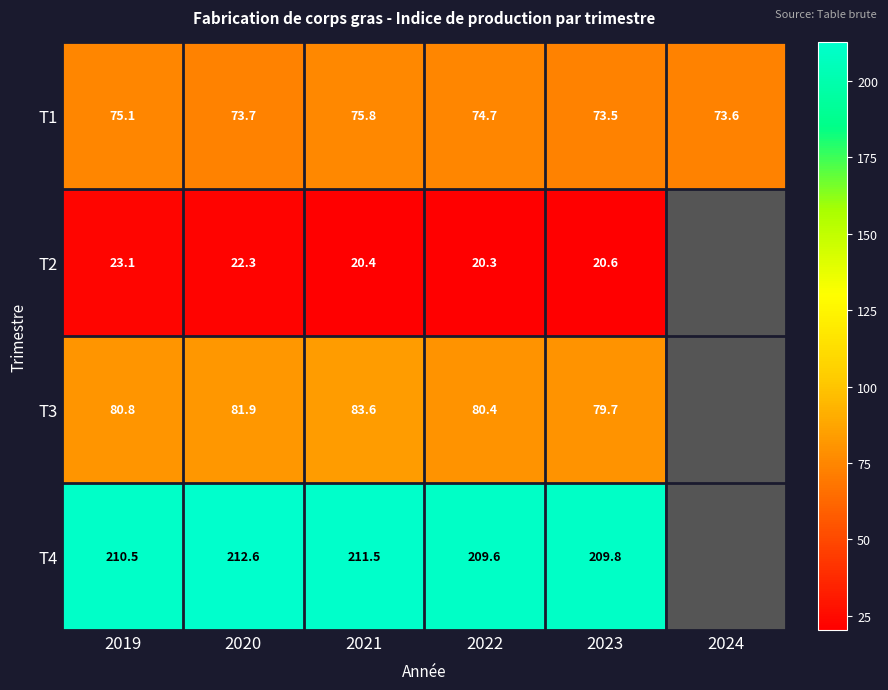

Is it true that T1 equals 126.4 at 2020?

False